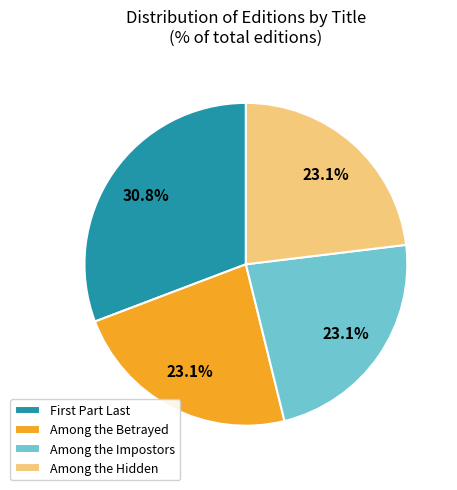

Is there any slice that represents more than half of the pie?

No